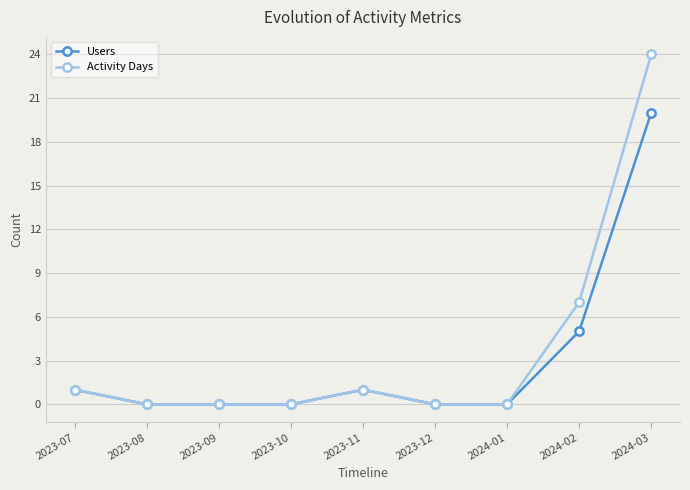

What is the difference between the Users values at 2023-07 and 2023-08?

1